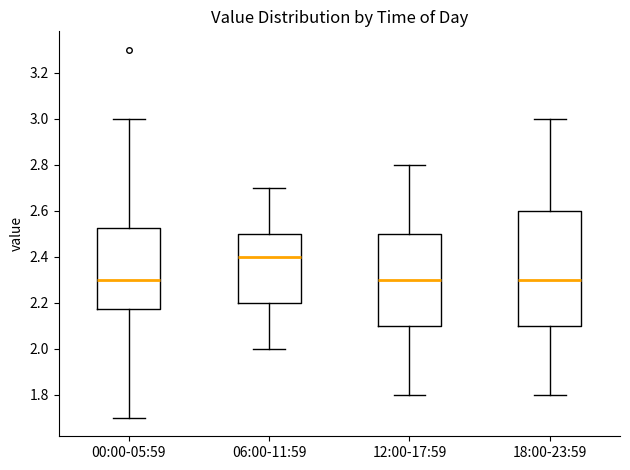

Which box's median line is the highest?

06:00-11:59